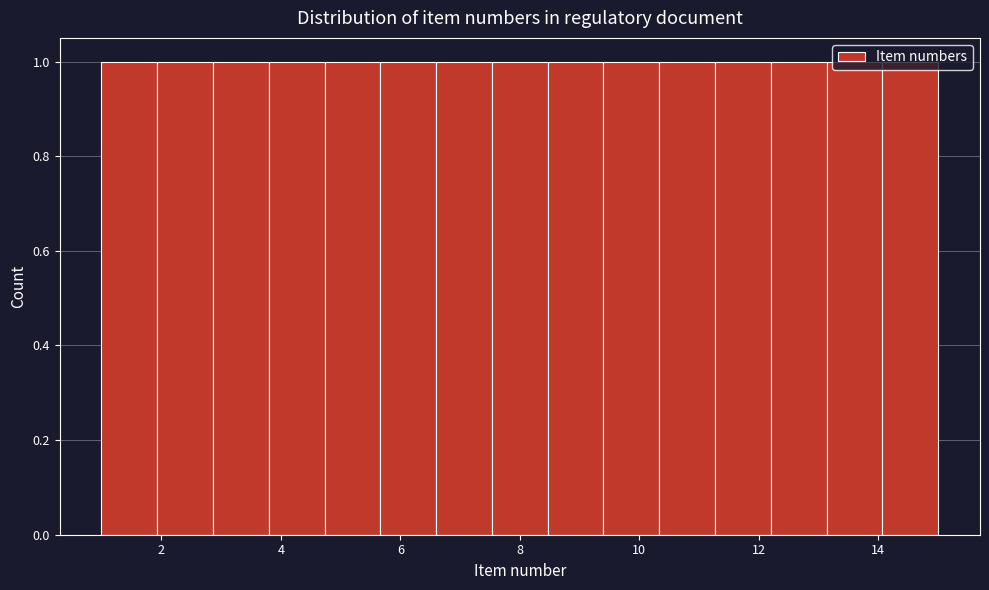

Reading left to right, transcribe this chart: for each bar, give the range it covers on the x-axis and its height. Neither the bar edges nor the heights are printed on the chart, so give them approximately, as read against the axes.

1.0 to 2.0: 1
2.0 to 2.8: 1
2.8 to 3.8: 1
3.8 to 4.8: 1
4.8 to 5.6: 1
5.6 to 6.6: 1
6.6 to 7.6: 1
7.6 to 8.4: 1
8.4 to 9.4: 1
9.4 to 10.4: 1
10.4 to 11.2: 1
11.2 to 12.2: 1
12.2 to 13.2: 1
13.2 to 14.0: 1
14.0 to 15.0: 1